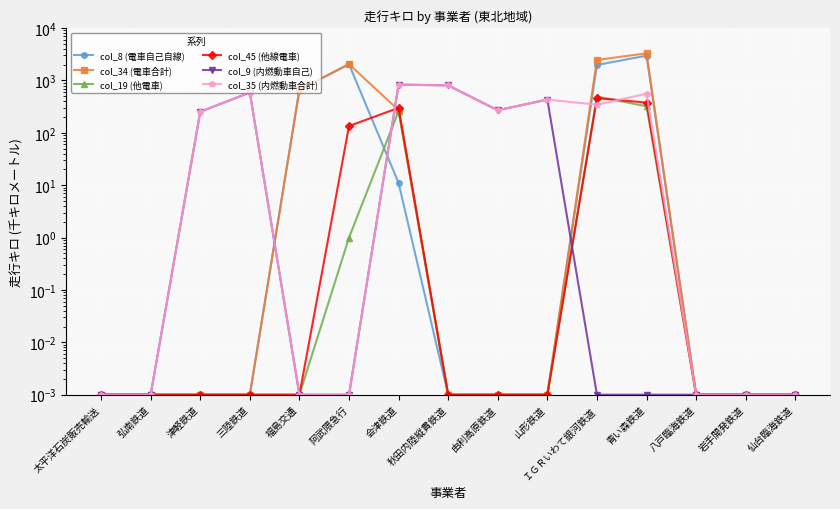

True or false: col_9 (内燃動車自己) has a value of 1078.7 at 秋田内陸縦貫鉄道.

False